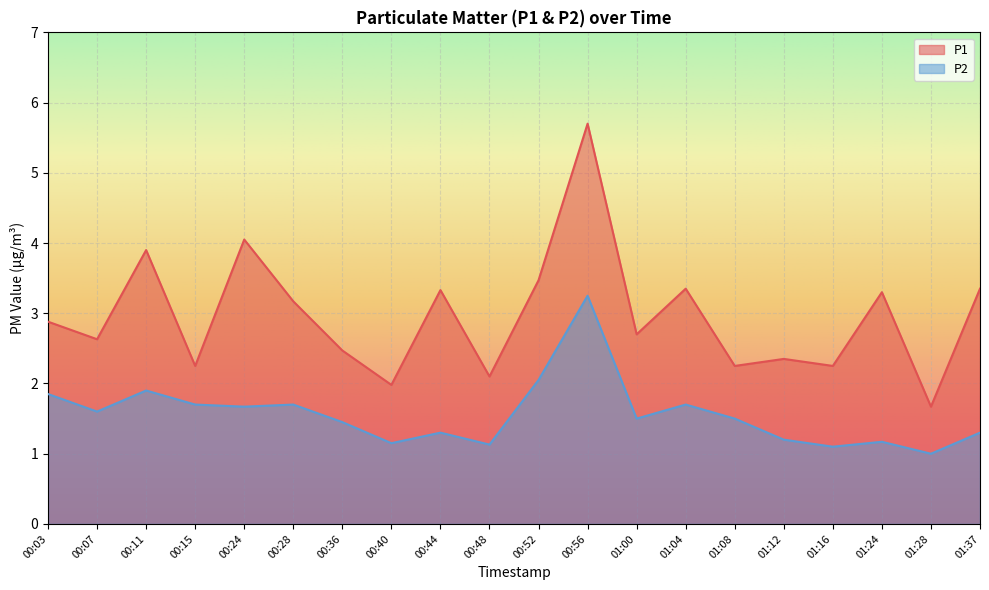

Between 00:07 and 01:04, which series saw the biggest shift?

P1